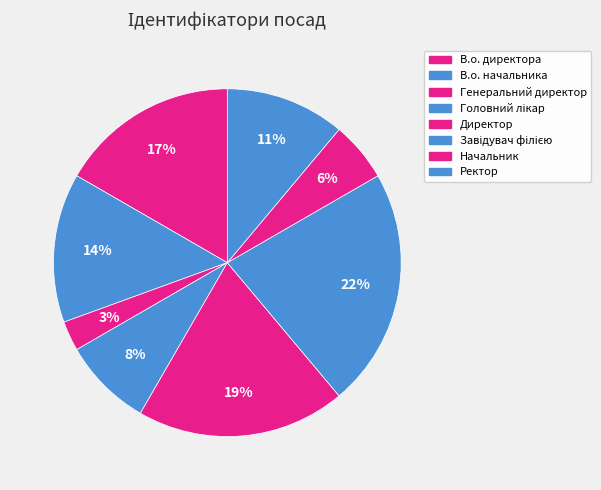

Count the number of slices in the pie.

8